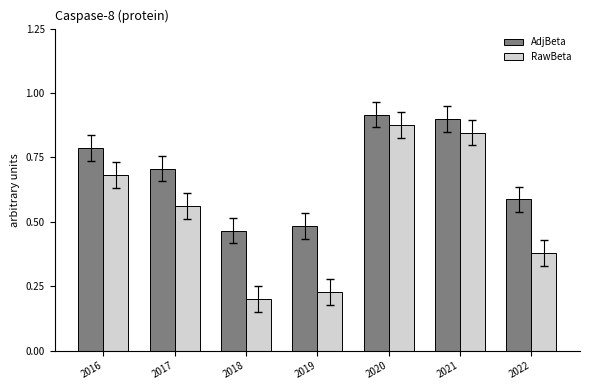

Which series has the largest total across all categories?

AdjBeta